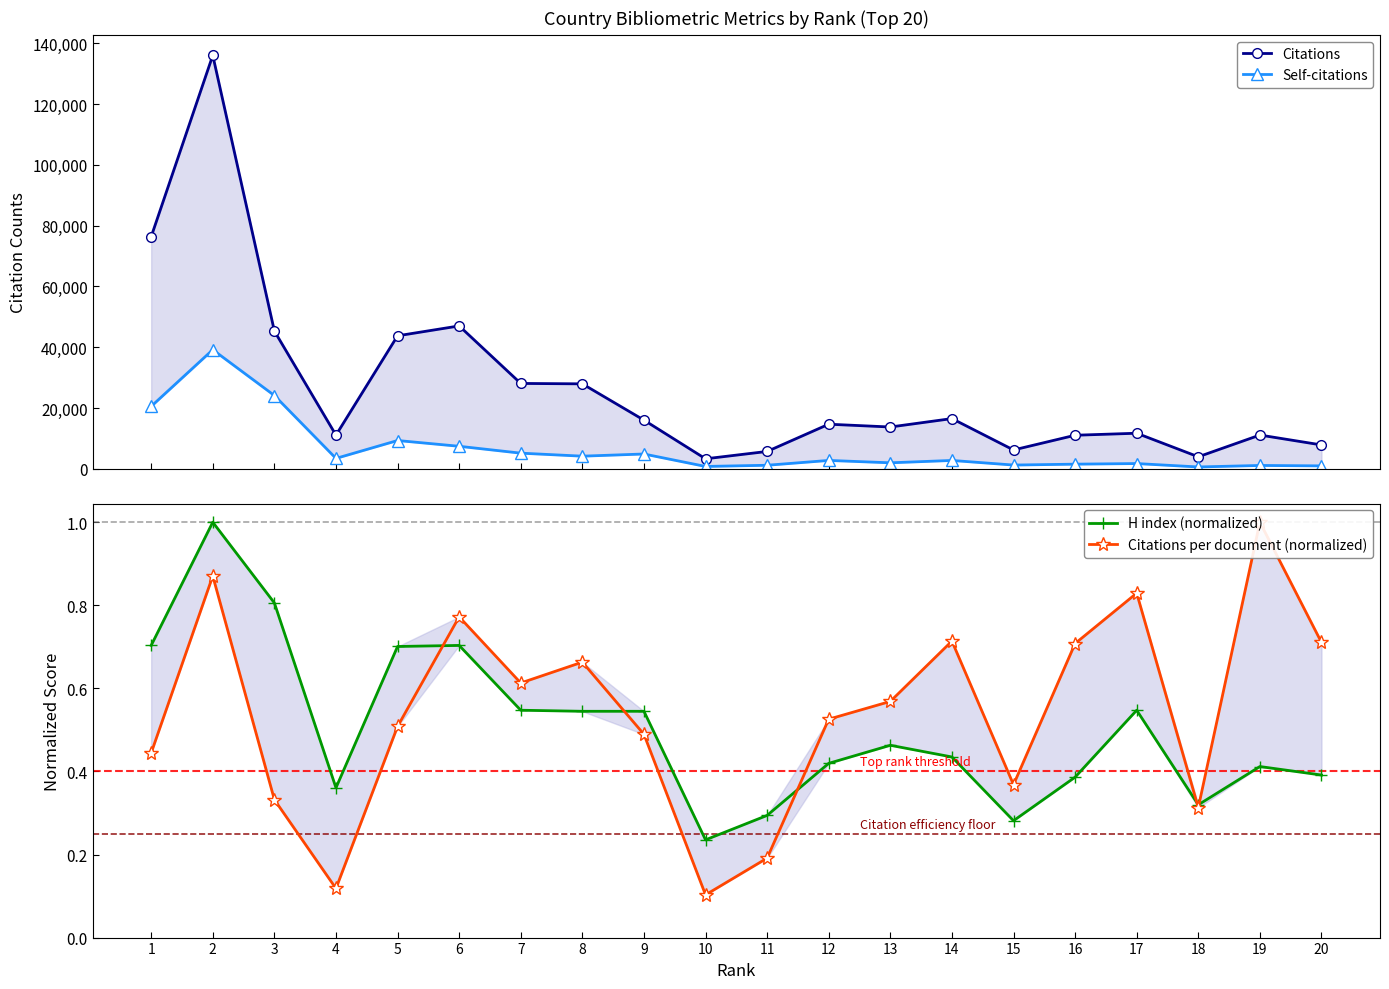

At which label does Self-citations reach its peak?

2